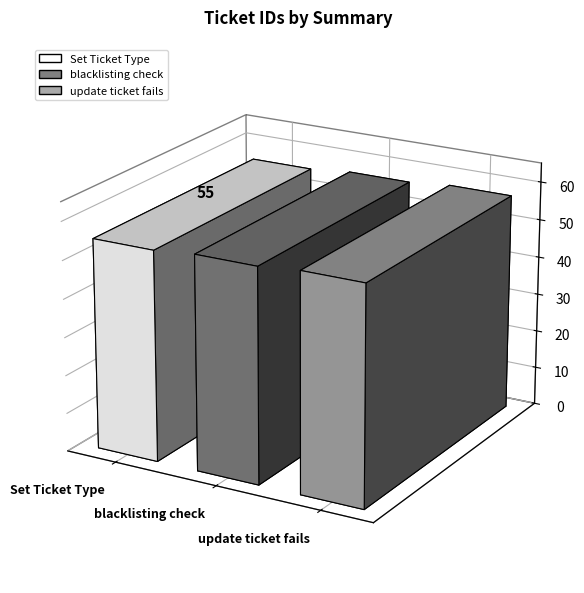

The value at update ticket fails is 57. True or false?

True